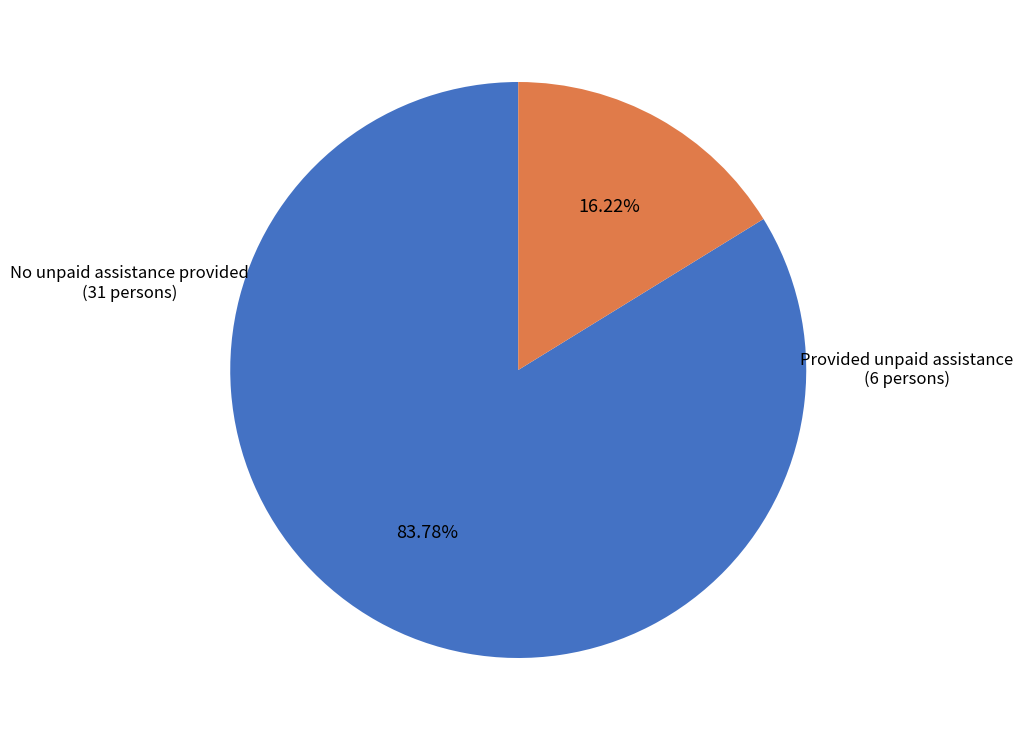

Is there a majority slice in this chart?

Yes